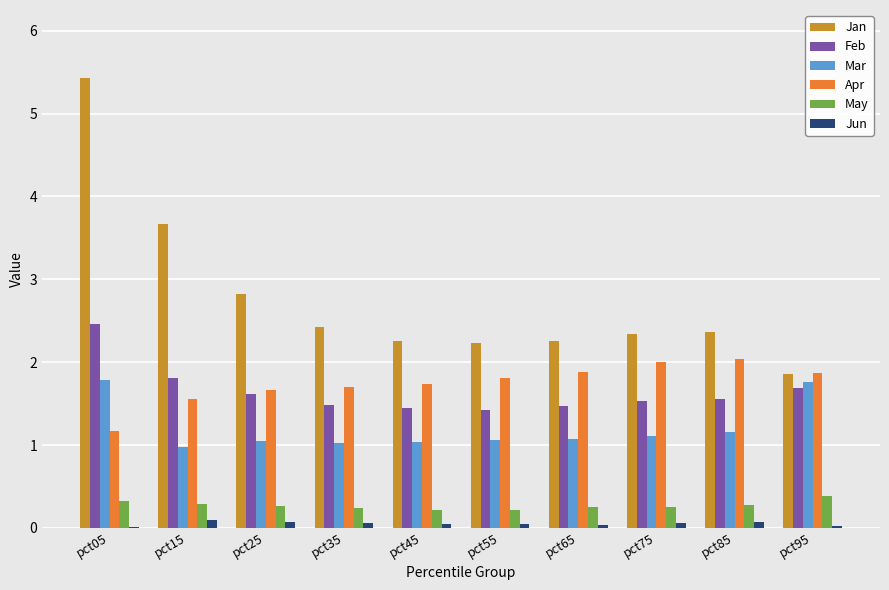

What is the maximum value shown in the chart?

5.4